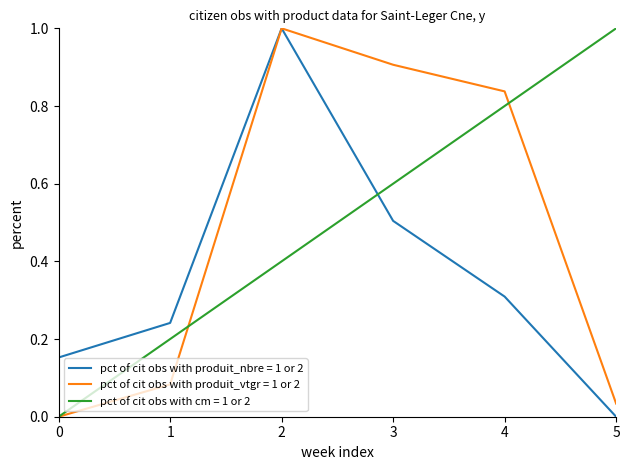

Which series changed the most between 0 and 2?

pct of cit obs with produit_vtgr = 1 or 2